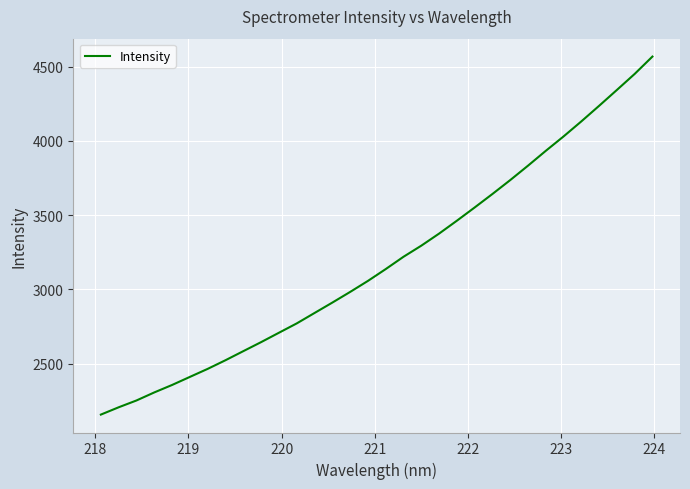

What is the greatest value displayed?

4567.8